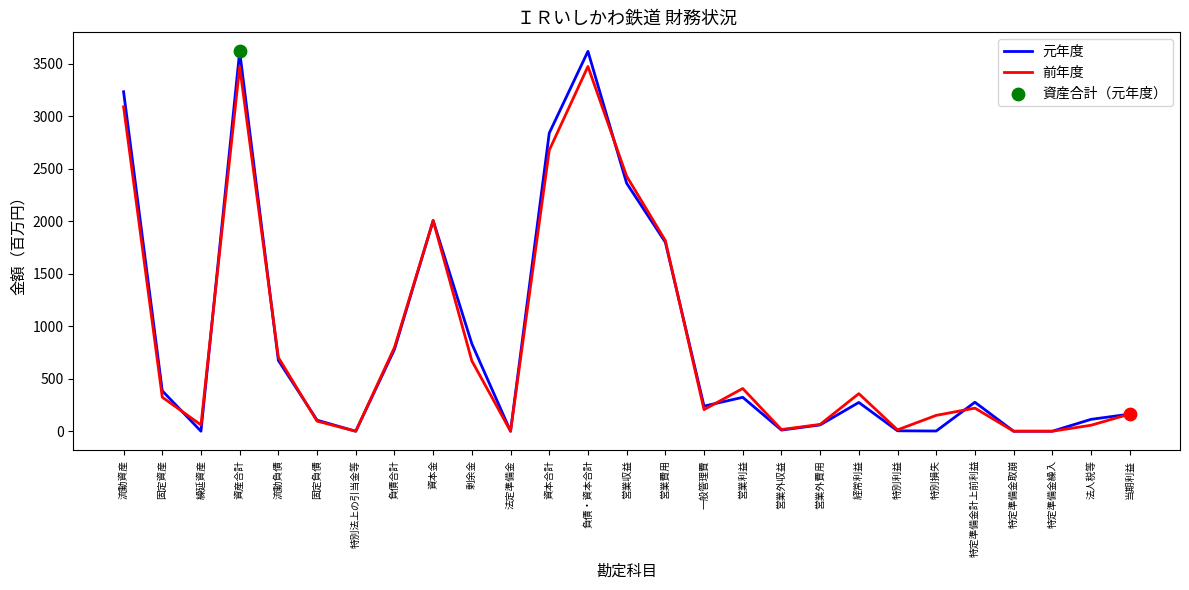

Which series has the widest spread of values?

元年度